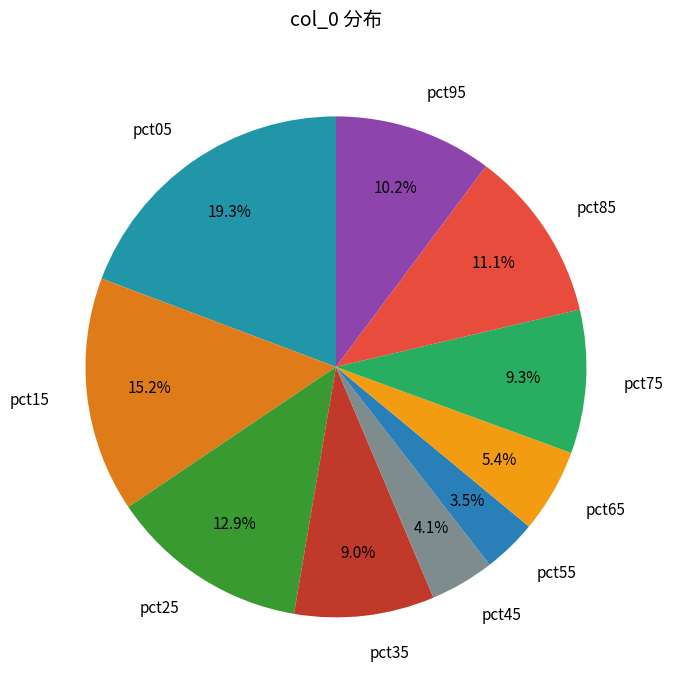

Combined, what portion of the pie is pct15 and pct55?

18.7%